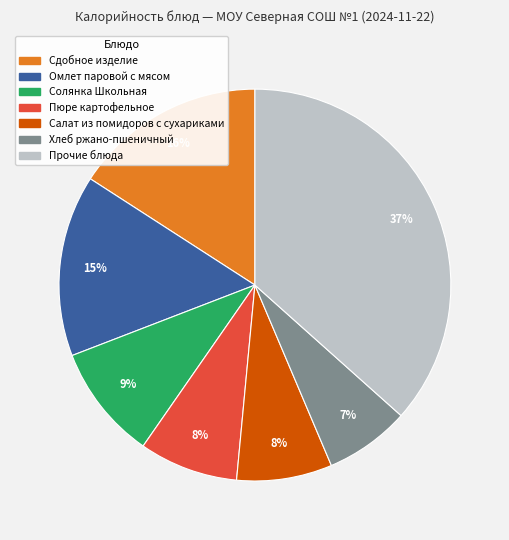

To the nearest percent, what is the difference between the largest and smallest slice percentages?

30%